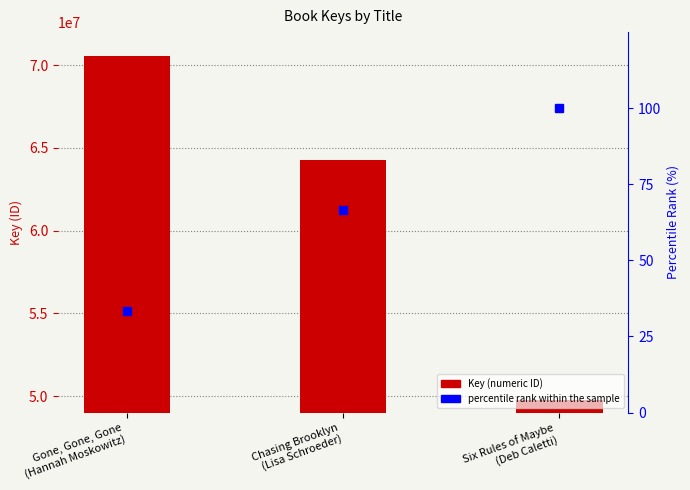

Between Gone, Gone, Gone
(Hannah Moskowitz) and Six Rules of Maybe
(Deb Caletti), which series saw the biggest shift?

Key (numeric ID)